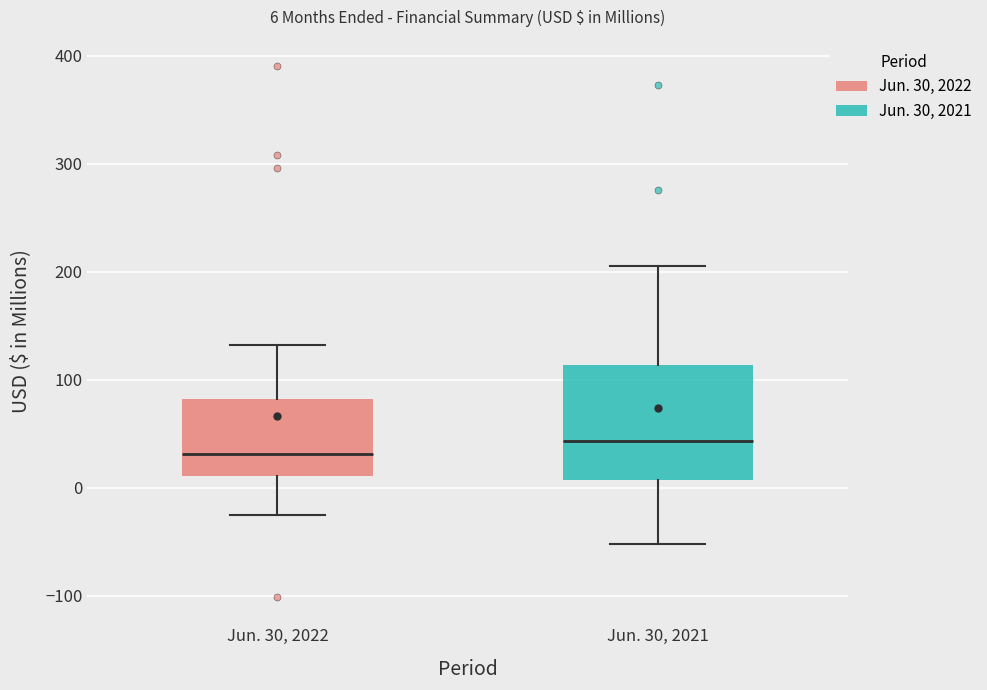

Which box's median line is the lowest?

Jun. 30, 2022